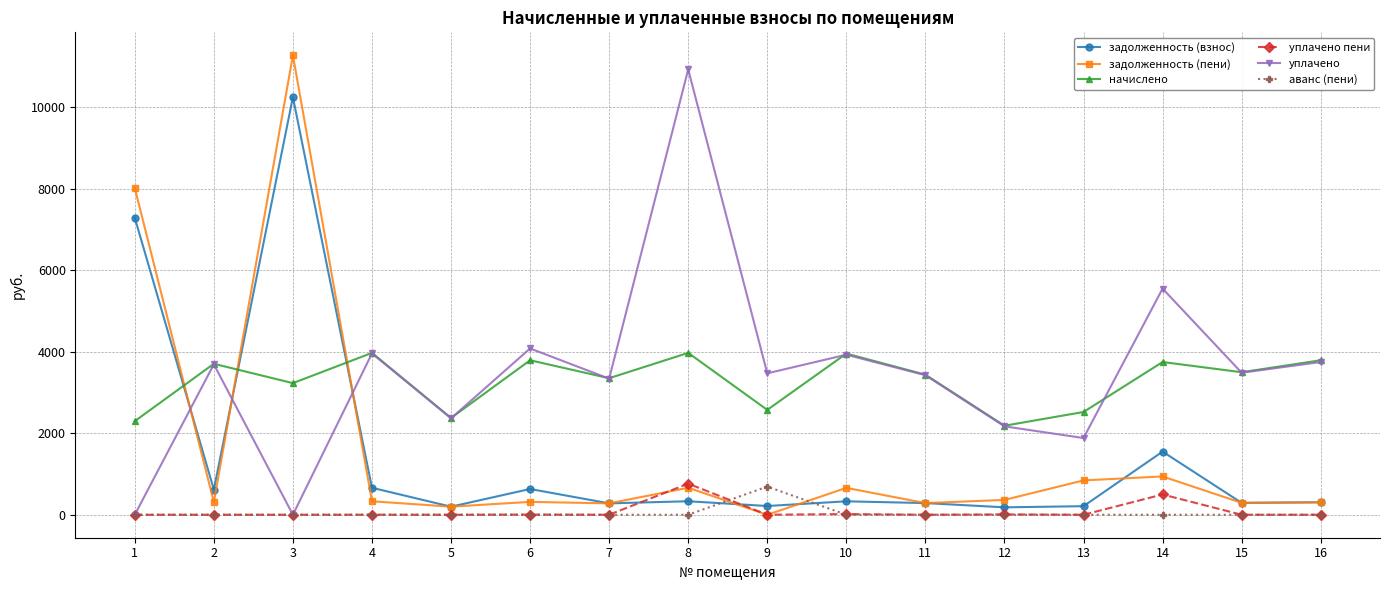

What is the difference between the highest and lowest values at 8?

10933.6